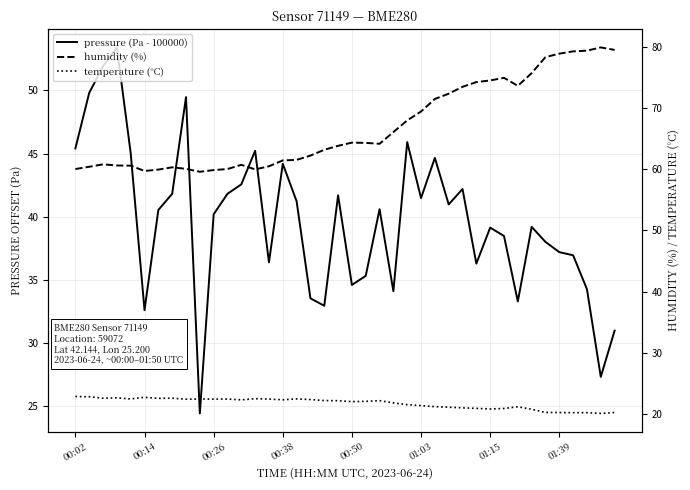

How many interior local peaks does the temperature (°C) series have?

9